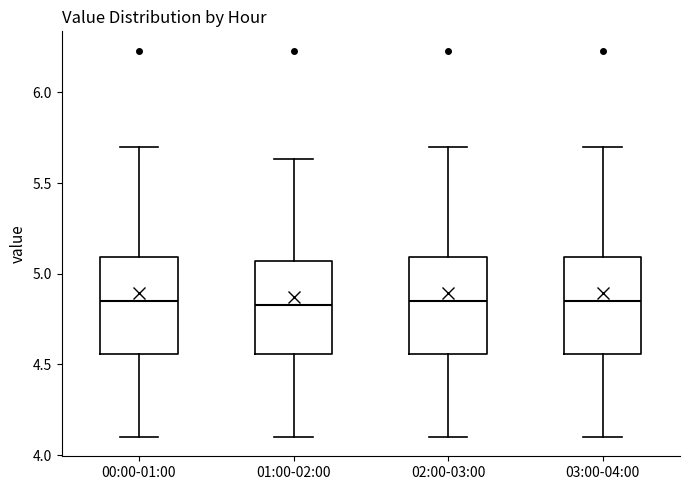

Where is the lower edge of the box for 00:00-01:00 on the y-axis? The values are not printed on the chart, so give them approximately, as read against the axis.

4.55